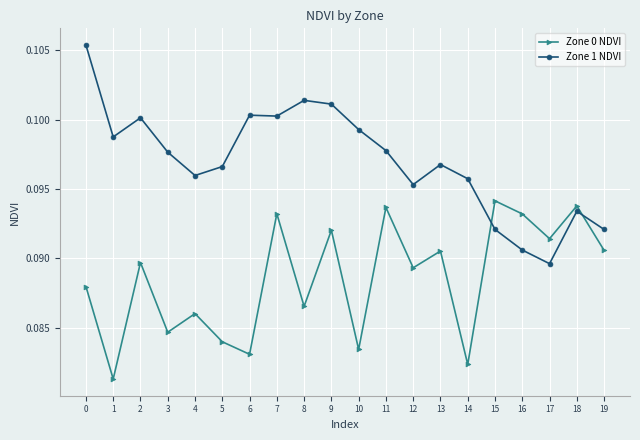

True or false: Zone 0 NDVI has a value of 0.1 at 2.

True